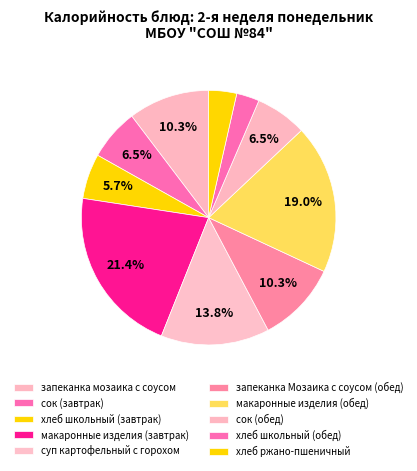

To the nearest percent, what is the average slice percentage?

10%